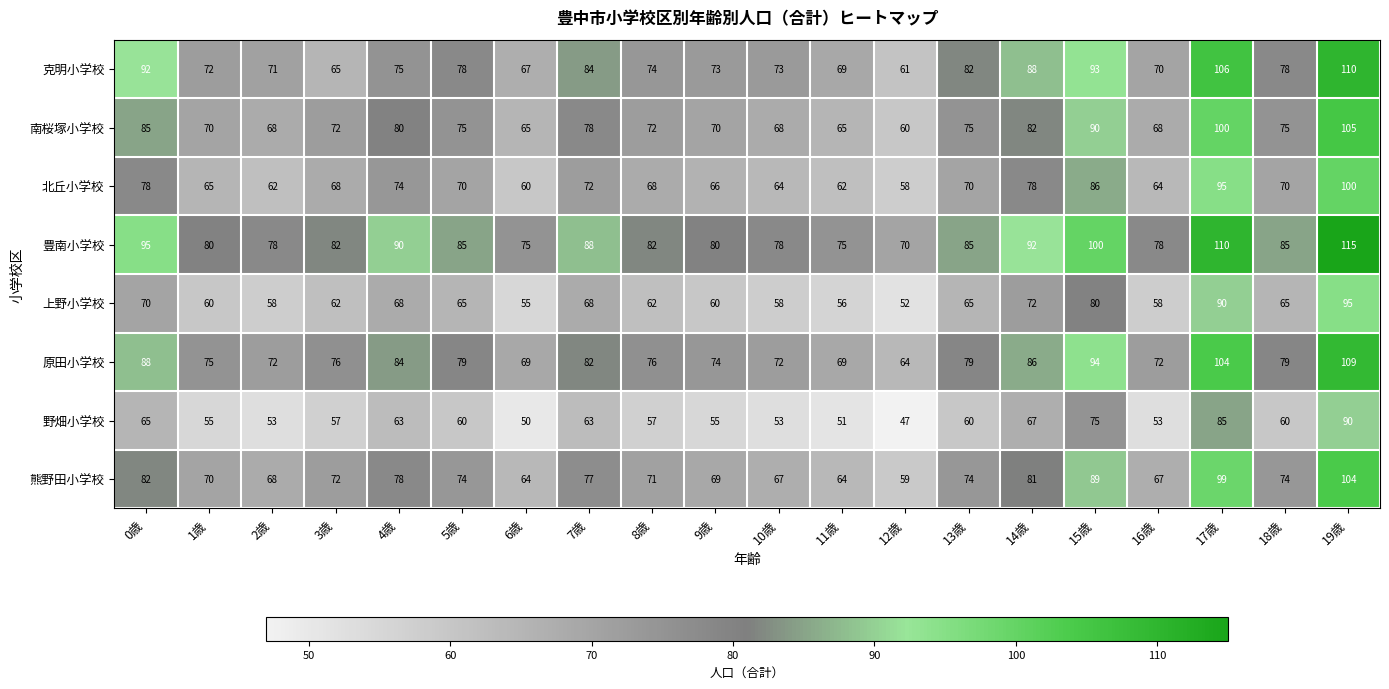

Rank the series by their maximum value, from lowest to highest.

野畑小学校, 上野小学校, 北丘小学校, 熊野田小学校, 南桜塚小学校, 原田小学校, 克明小学校, 豊南小学校